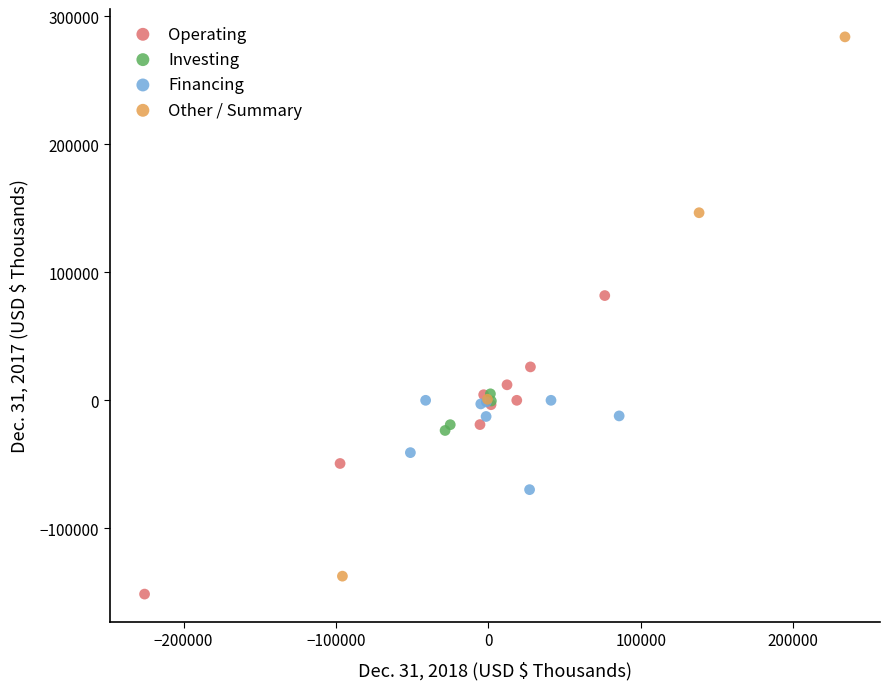

Which series has the widest spread of Y values?

Other / Summary